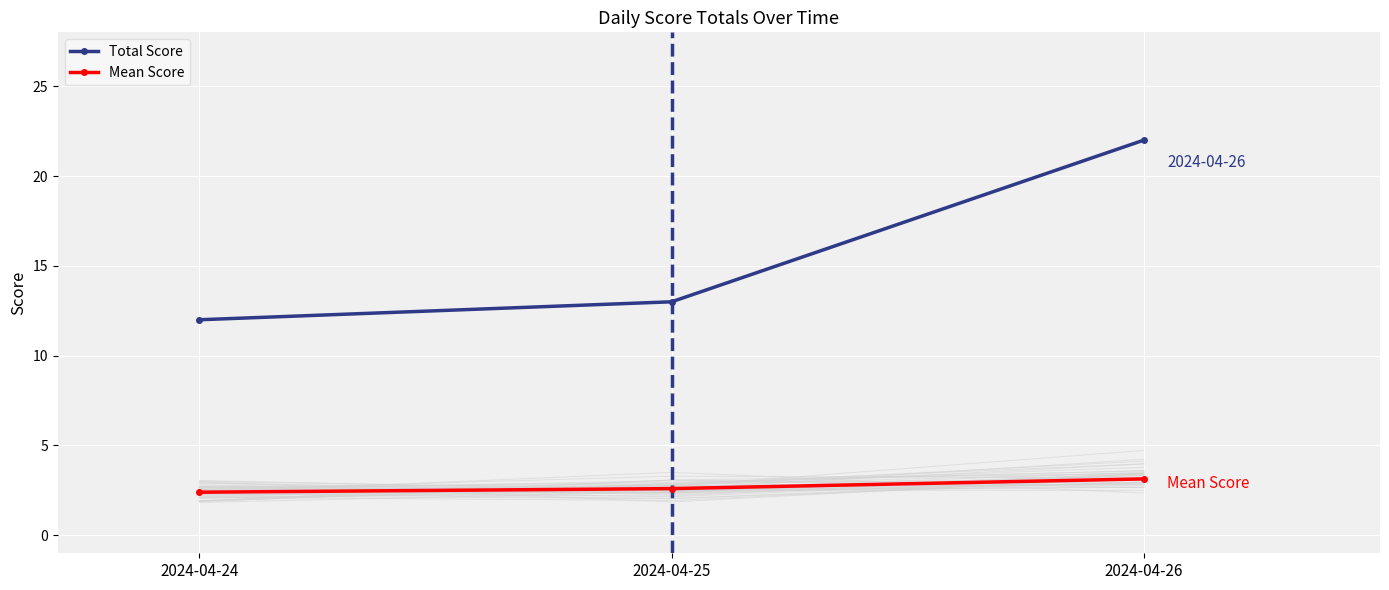

Is it true that Mean Score equals 1.1 at 2024-04-25?

False